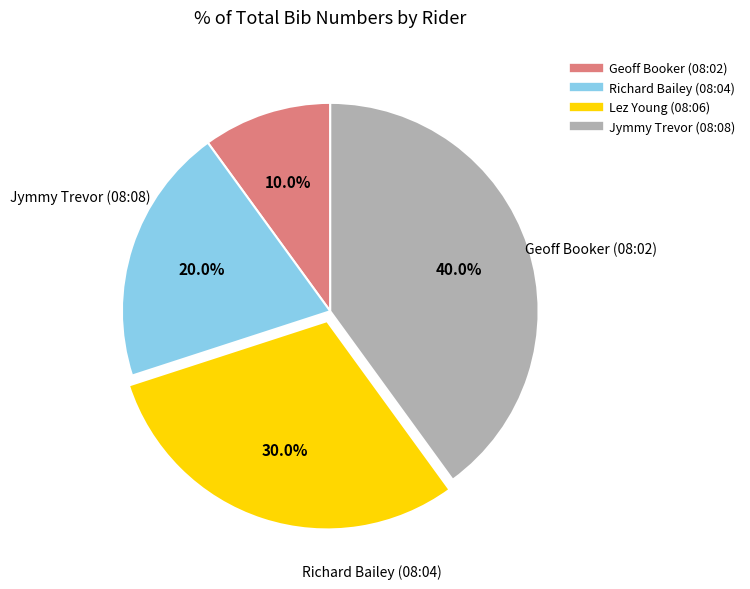

To the nearest percent, what is the difference between the Richard Bailey (08:04) and Geoff Booker (08:02) slice percentages?

10%